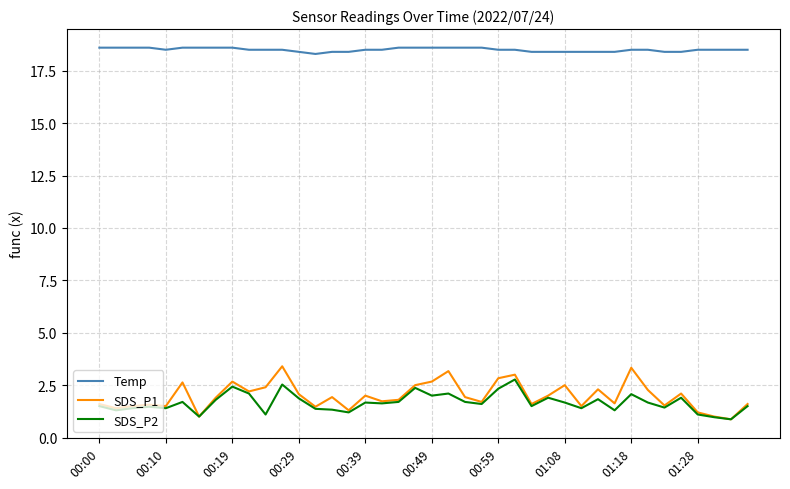

True or false: Temp and SDS_P2 cross at least once.

False